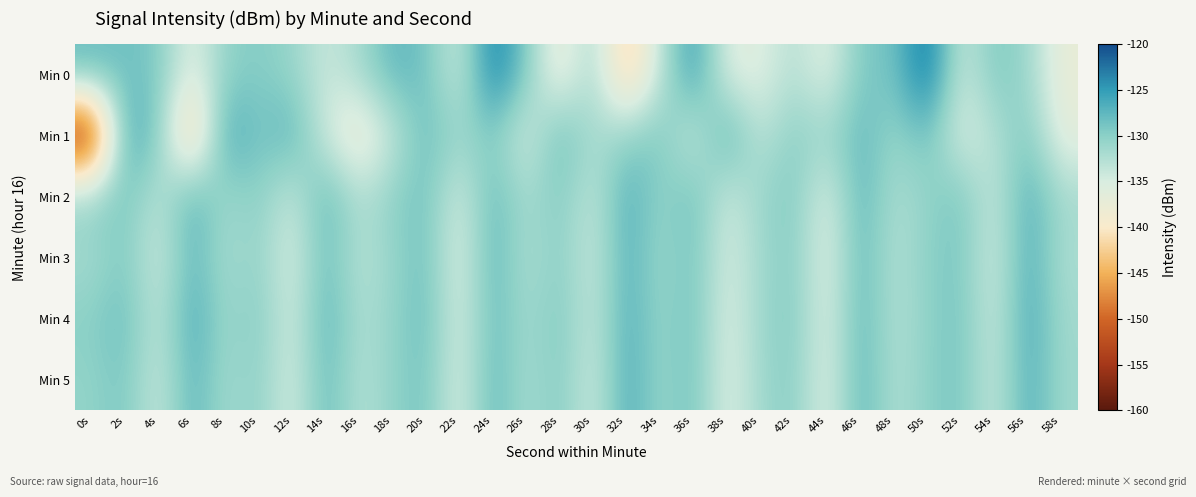

At which category does the chart reach its minimum across all series?

0s